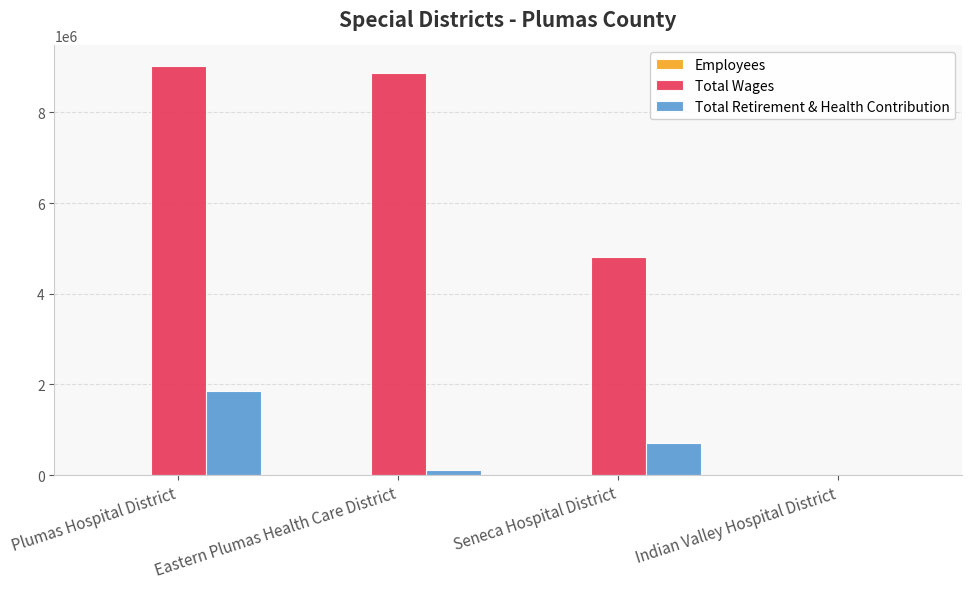

What is the greatest value displayed?

9027792